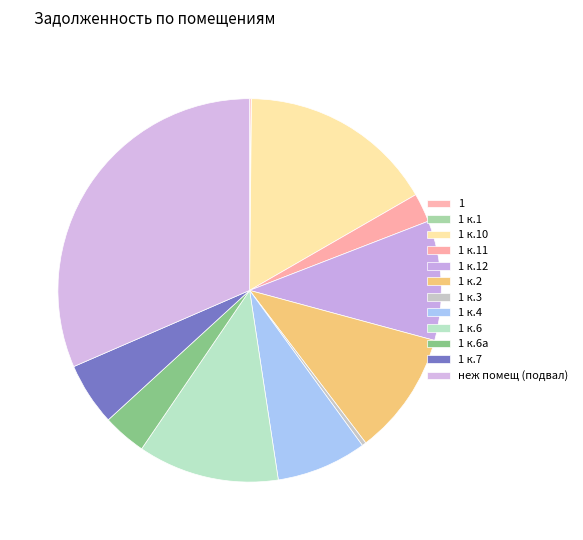

Does 1 к.6а represent more than half of the total?

No